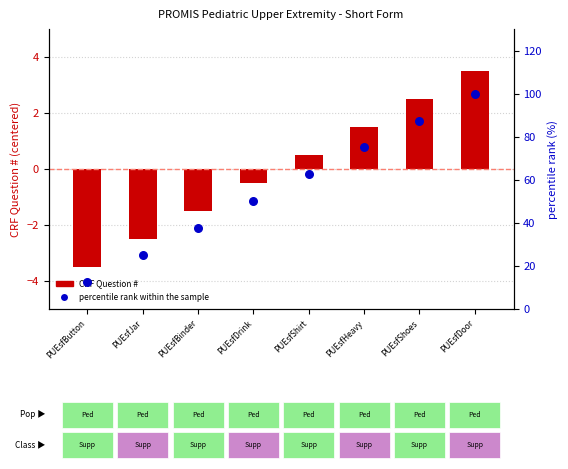

At which category is the sum across all series the highest?

PUEsfDoor